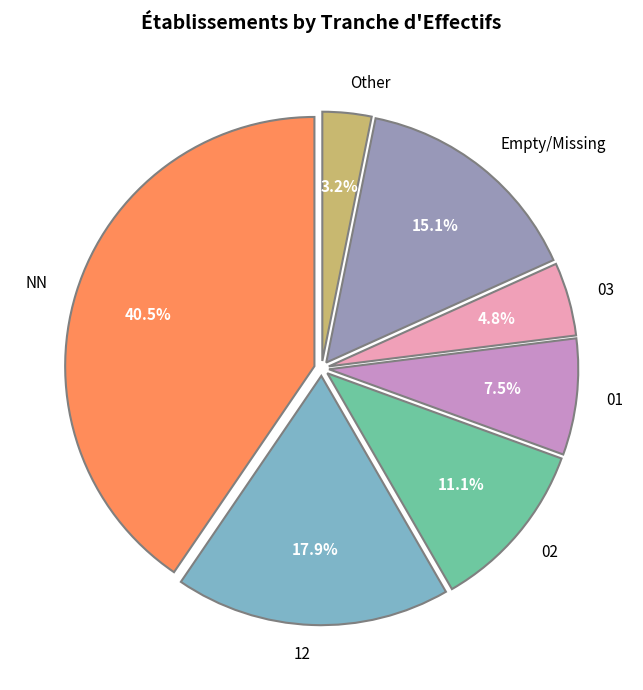

How many slices are in this pie chart?

7